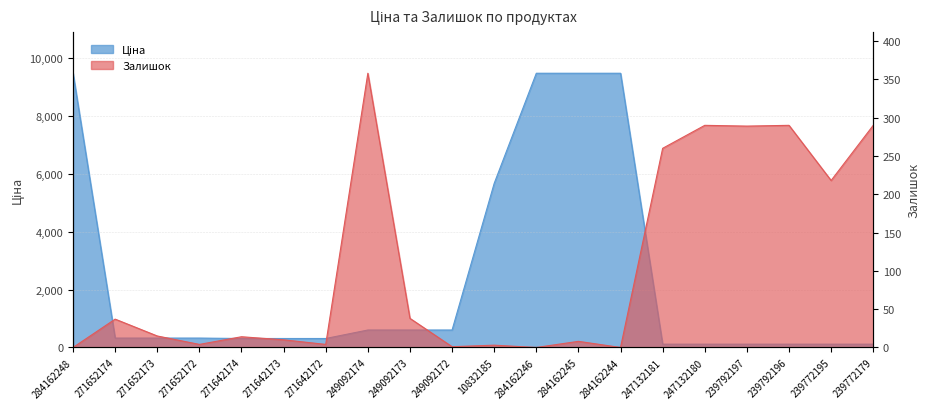

What is the total value across all series at 271642173?

320.3